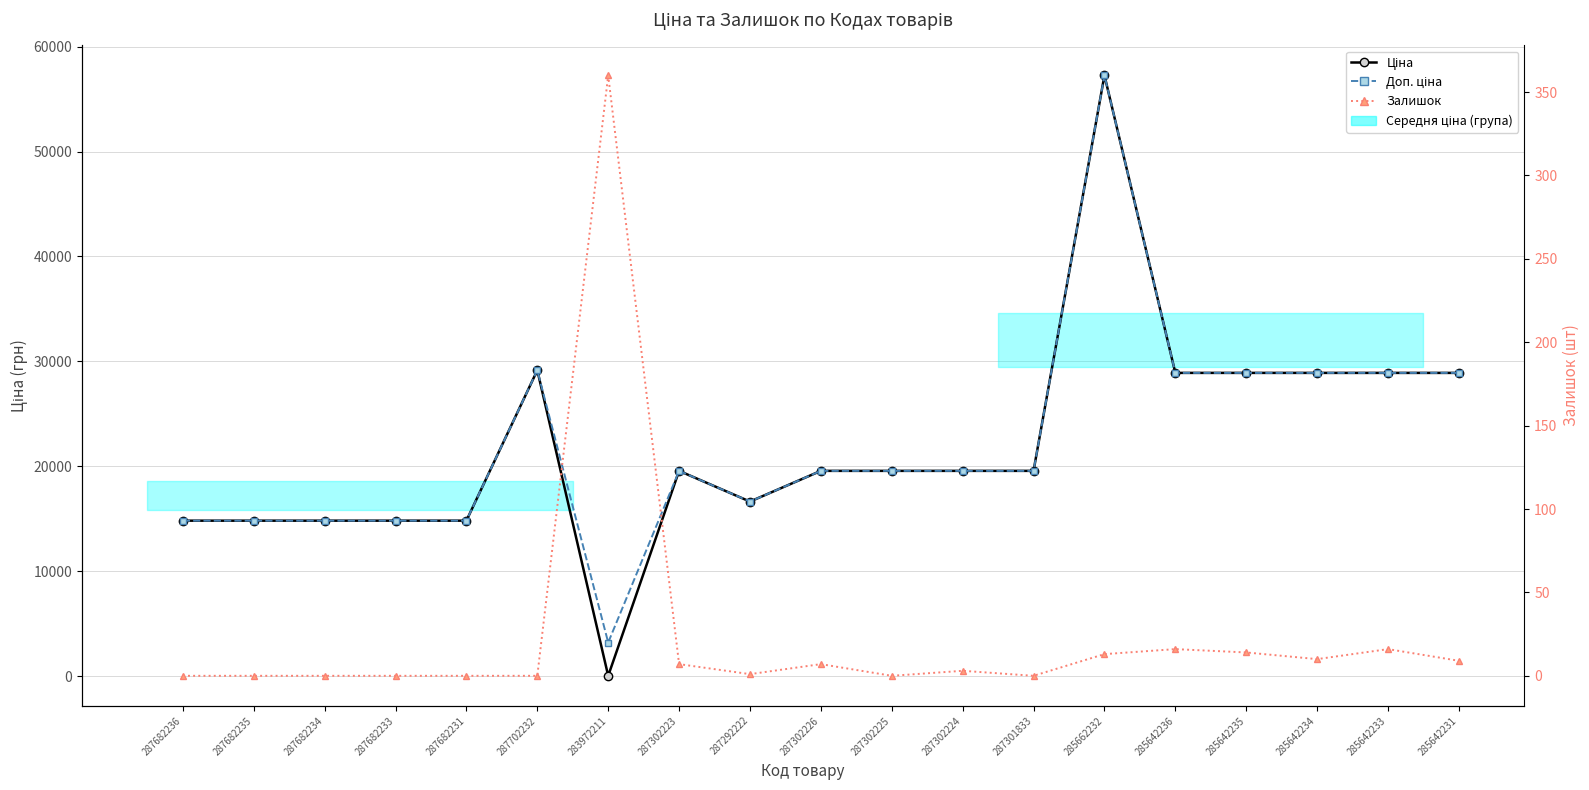

What is the difference between the Залишок values at 285642231 and 287702232?

9.0